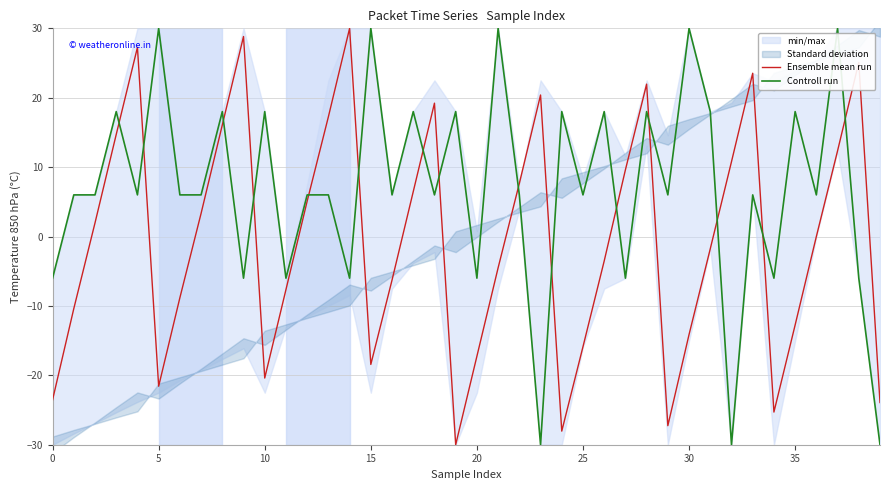

In Ensemble mean run, how many points are lower than both neighbors (excluding endpoints)?

7